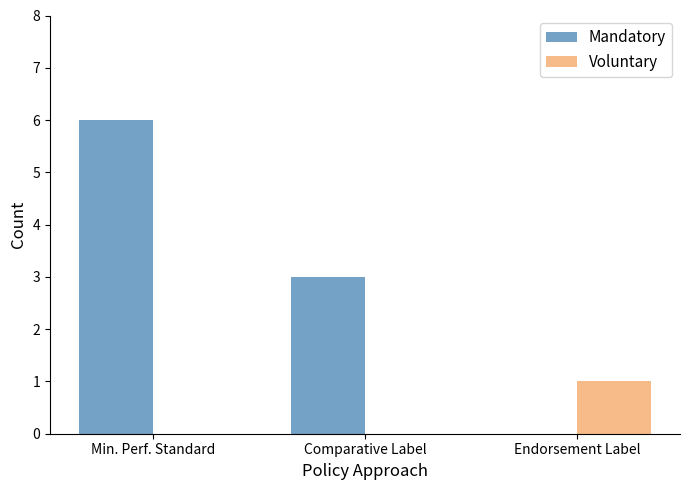

The value of Mandatory at Min. Perf. Standard is 8. True or false?

False